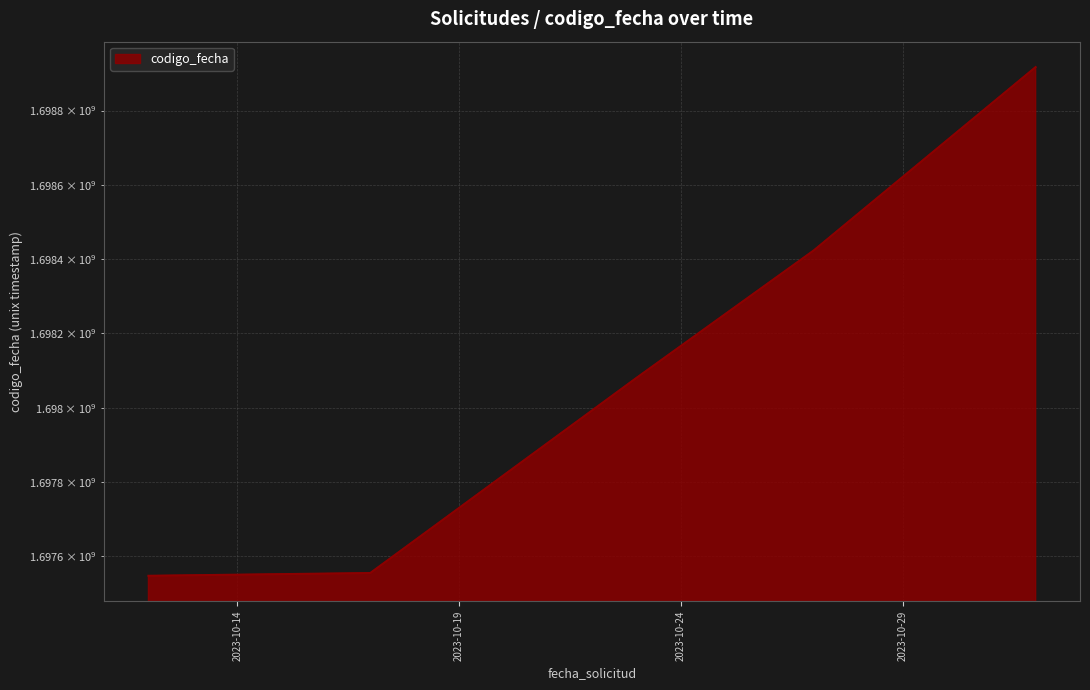

What is the label of the 5th point from the left?

2023-11-01